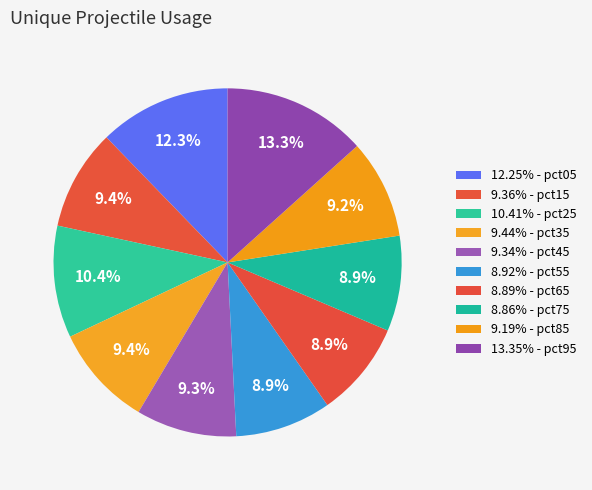

Which slice is the smallest?

pct75